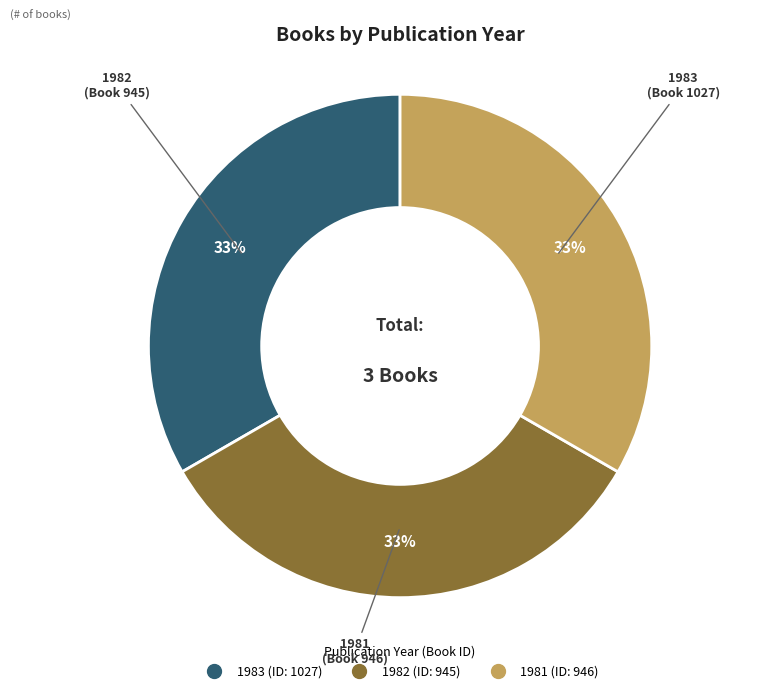

Does any single category account for the majority?

No